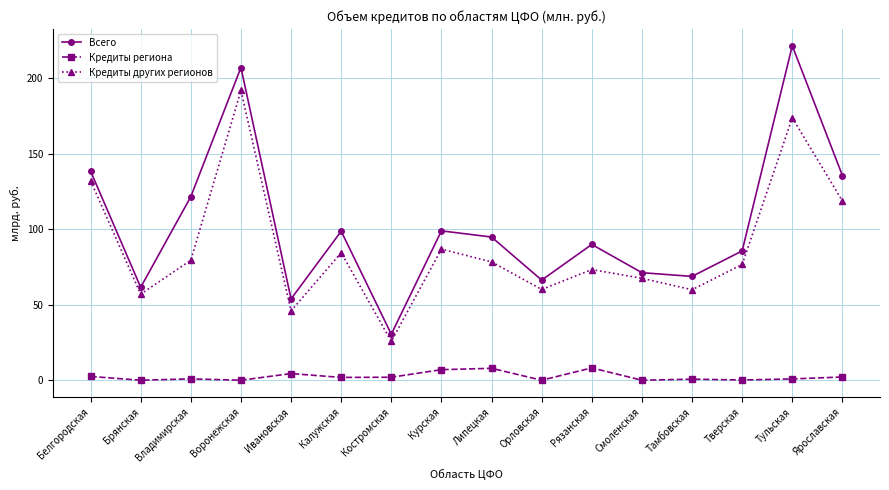

Which series has the largest total across all categories?

Всего